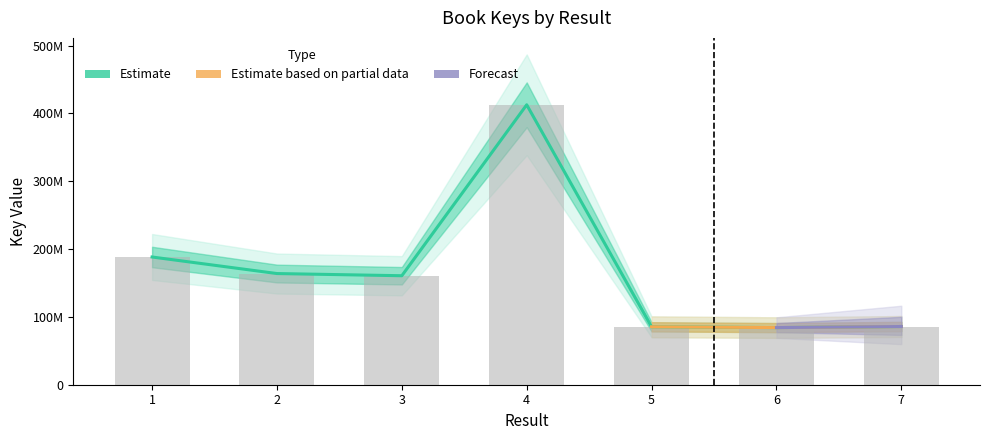

The value at 2 is 163918746. True or false?

True